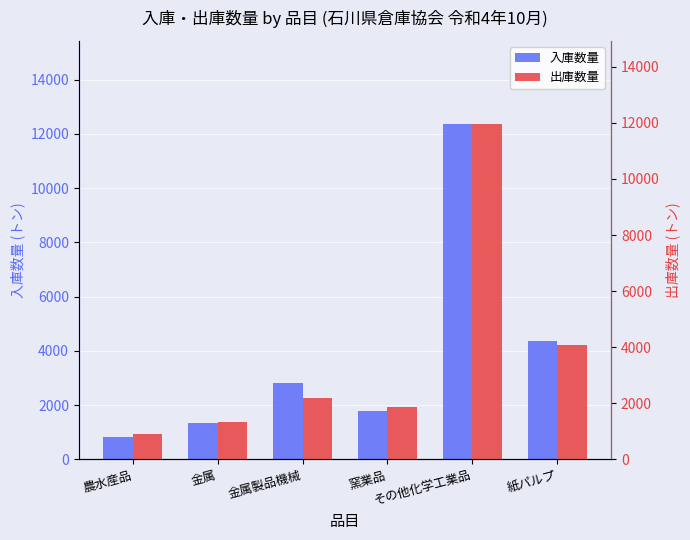

What are all the series names shown in the legend?

入庫数量, 出庫数量